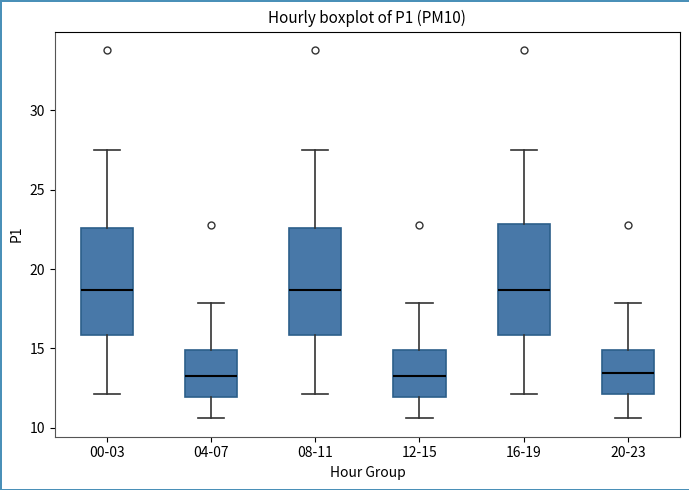

Reading left to right, transcribe this box plot: for each box, give where its median line is, the range the box spans, and where its two whiskers end, as read against the y-axis. The values are not printed on the chart, so give them approximately, as read against the axis.

00-03: median 18.5, box 16.0 to 22.5, whiskers 12.0 to 27.5
04-07: median 13.0, box 12.0 to 15.0, whiskers 10.5 to 18.0
08-11: median 18.5, box 16.0 to 22.5, whiskers 12.0 to 27.5
12-15: median 13.0, box 12.0 to 15.0, whiskers 10.5 to 18.0
16-19: median 18.5, box 16.0 to 23.0, whiskers 12.0 to 27.5
20-23: median 13.5, box 12.0 to 15.0, whiskers 10.5 to 18.0